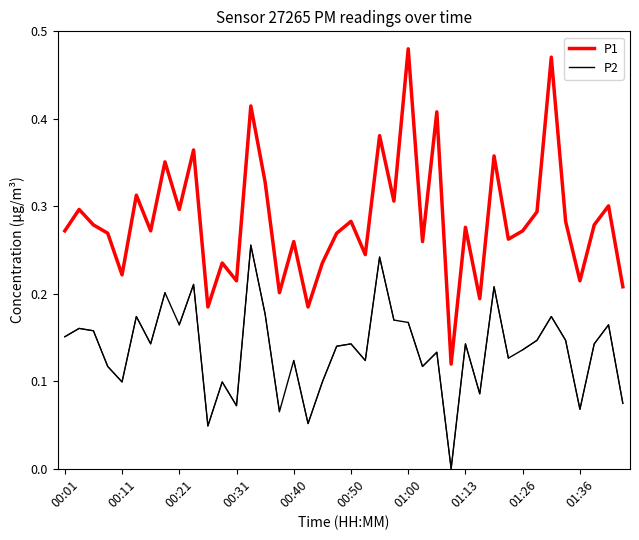

How many series are shown in this chart?

2